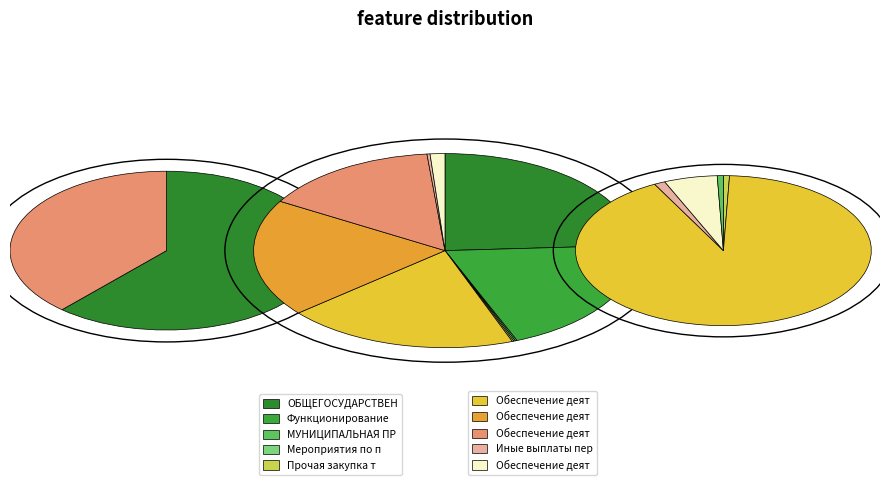

Approximately how many times larger is the value at Обеспечение деятельности администрации compared to Прочая закупка товаров?

137.8